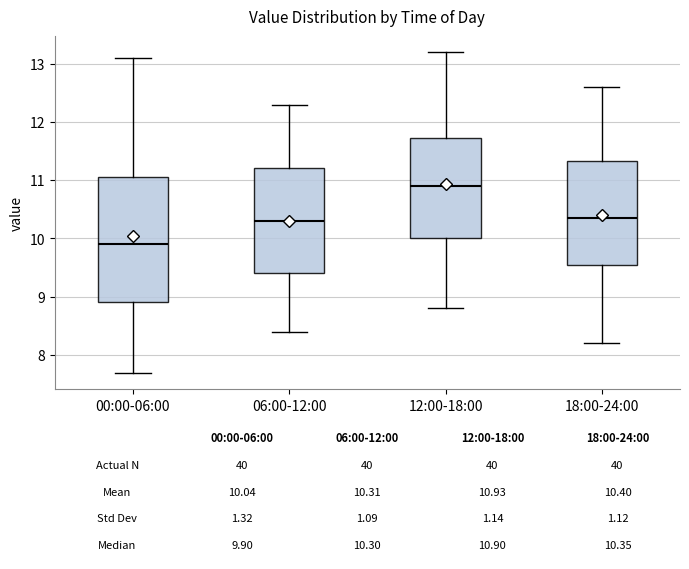

Comparing the boxes themselves (not the whiskers), which one is the tallest?

00:00-06:00